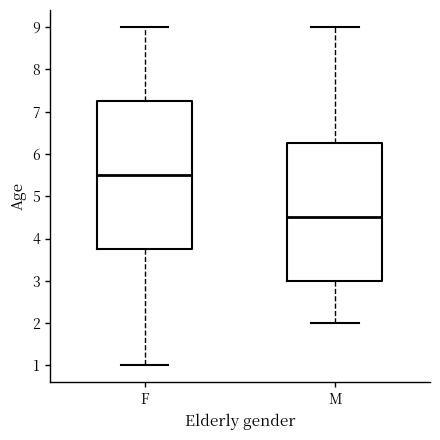

Where is the lower edge of the box for F on the y-axis? The values are not printed on the chart, so give them approximately, as read against the axis.

3.8